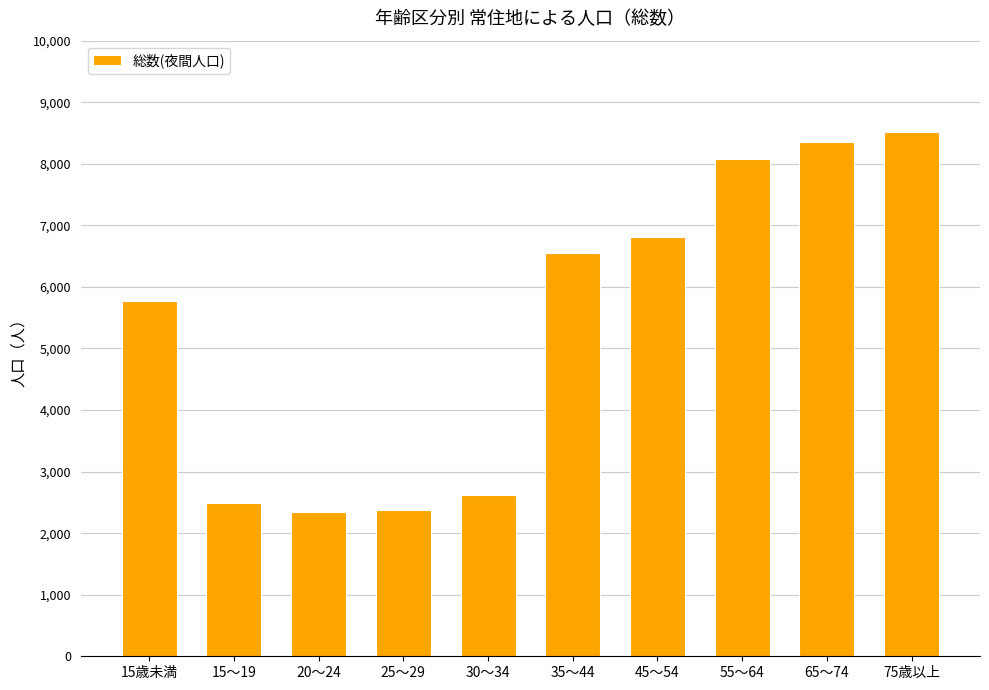

What position from the left is 45～54?

7